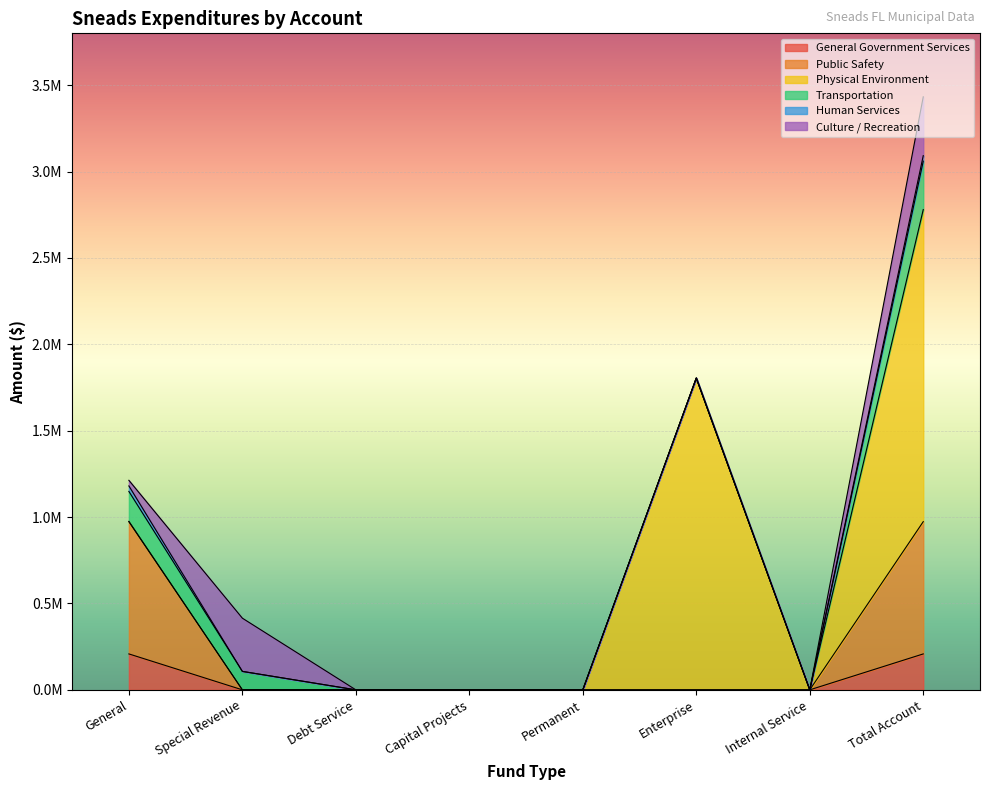

Is it true that Public Safety equals -528637 at Enterprise?

False